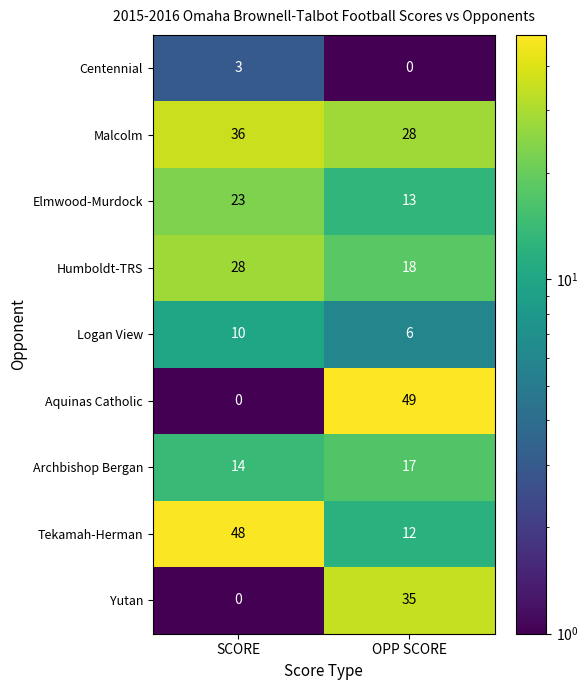

What is the difference between the maximum and minimum values in the Elmwood-Murdock series?

10